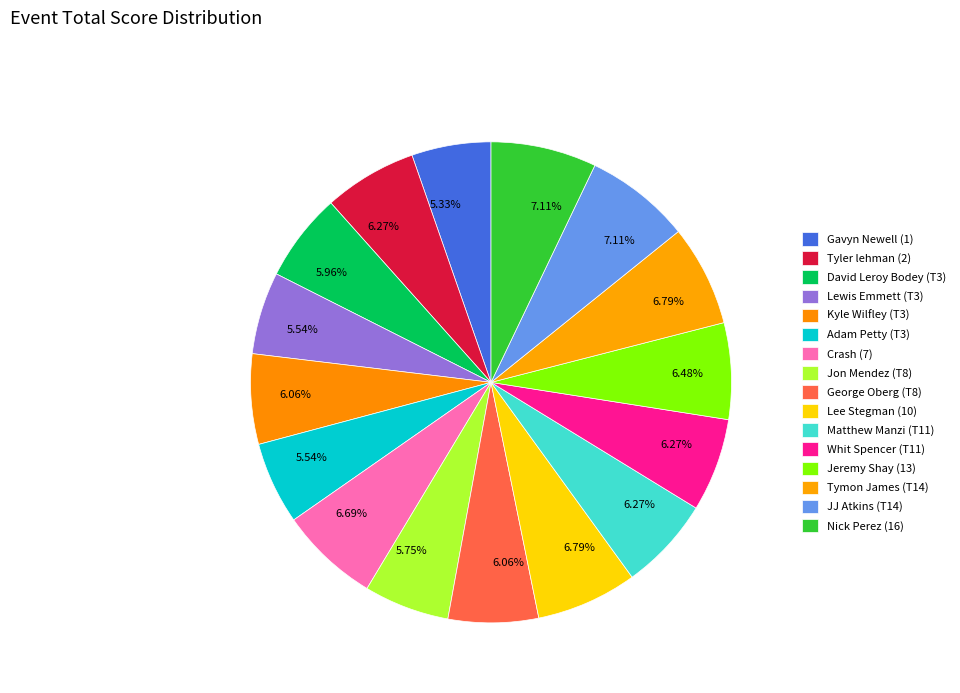

What is the smallest slice in the pie chart?

Gavyn Newell (1)